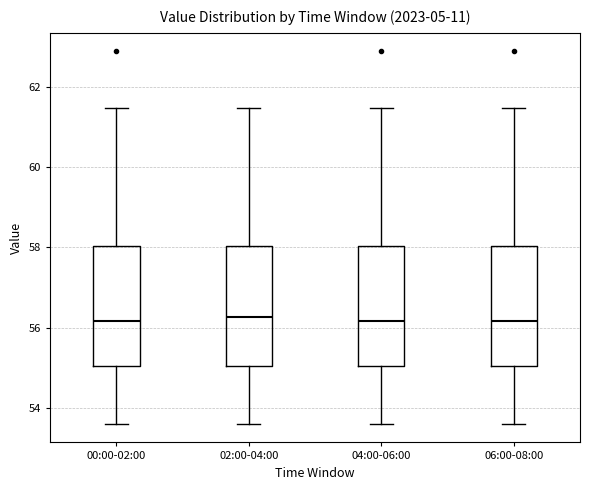

Reading left to right, read every box against the y-axis: the position of its median line, the range the box covers, and the ends of its whiskers. The values are not printed on the chart, so give them approximately, as read against the axis.

00:00-02:00: median 56.2, box 55.0 to 58.0, whiskers 53.6 to 61.4
02:00-04:00: median 56.2, box 55.0 to 58.0, whiskers 53.6 to 61.4
04:00-06:00: median 56.2, box 55.0 to 58.0, whiskers 53.6 to 61.4
06:00-08:00: median 56.2, box 55.0 to 58.0, whiskers 53.6 to 61.4